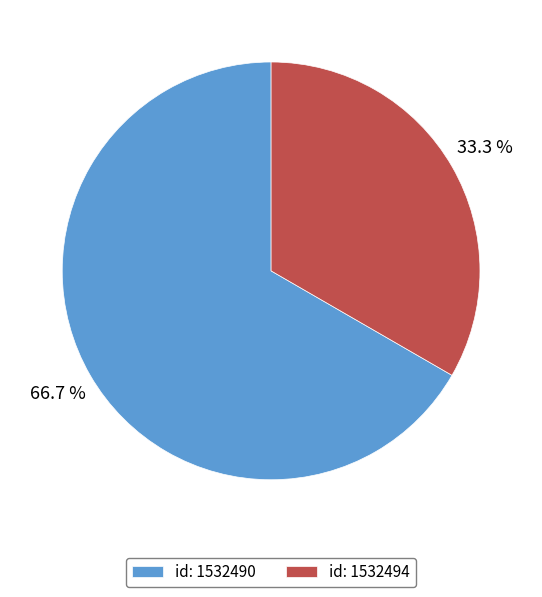

Rank the categories by value from lowest to highest.

id: 1532494, id: 1532490